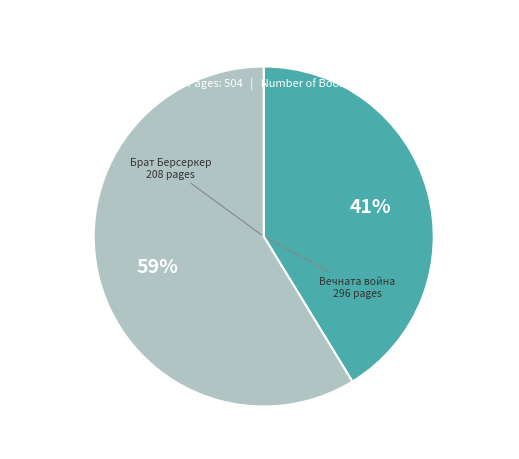

To the nearest percent, what is the average slice percentage?

50%